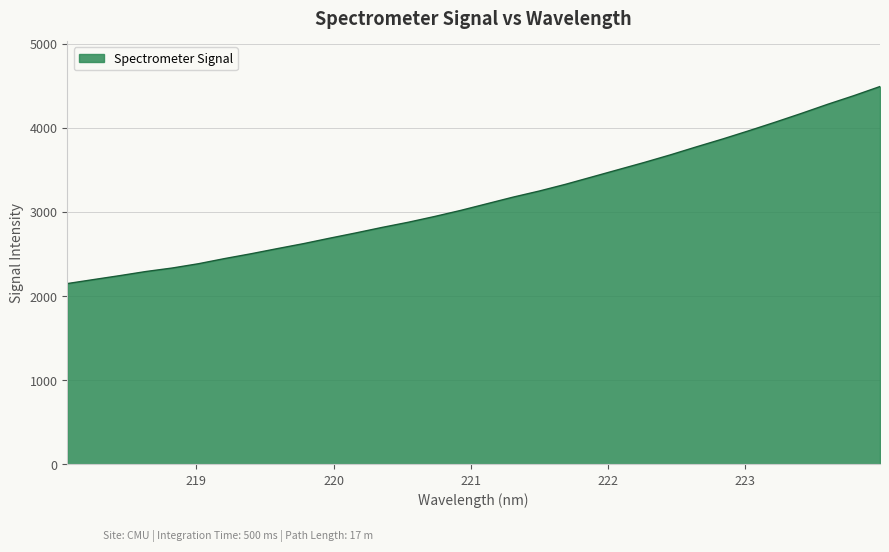

What is the minimum value shown in the chart?

2149.0